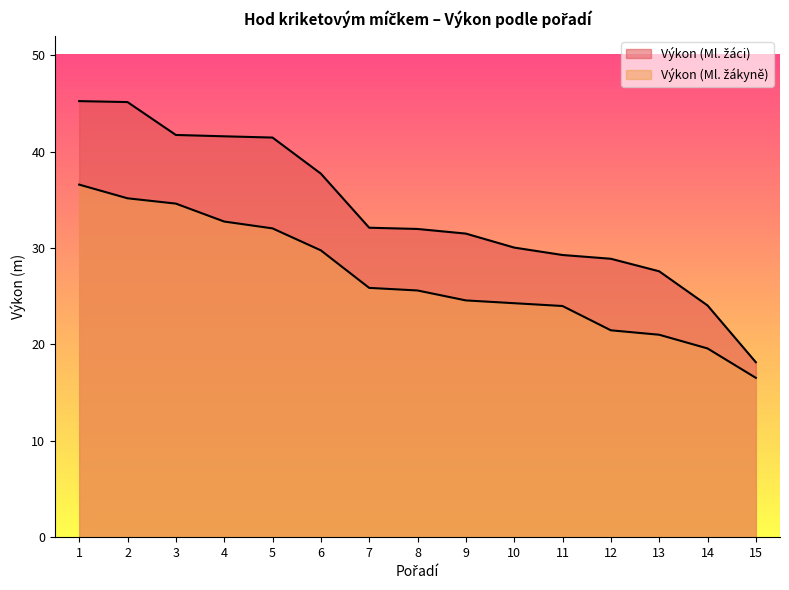

The Výkon (Ml. žáci) series shows 21.8 at 5. True or false?

False